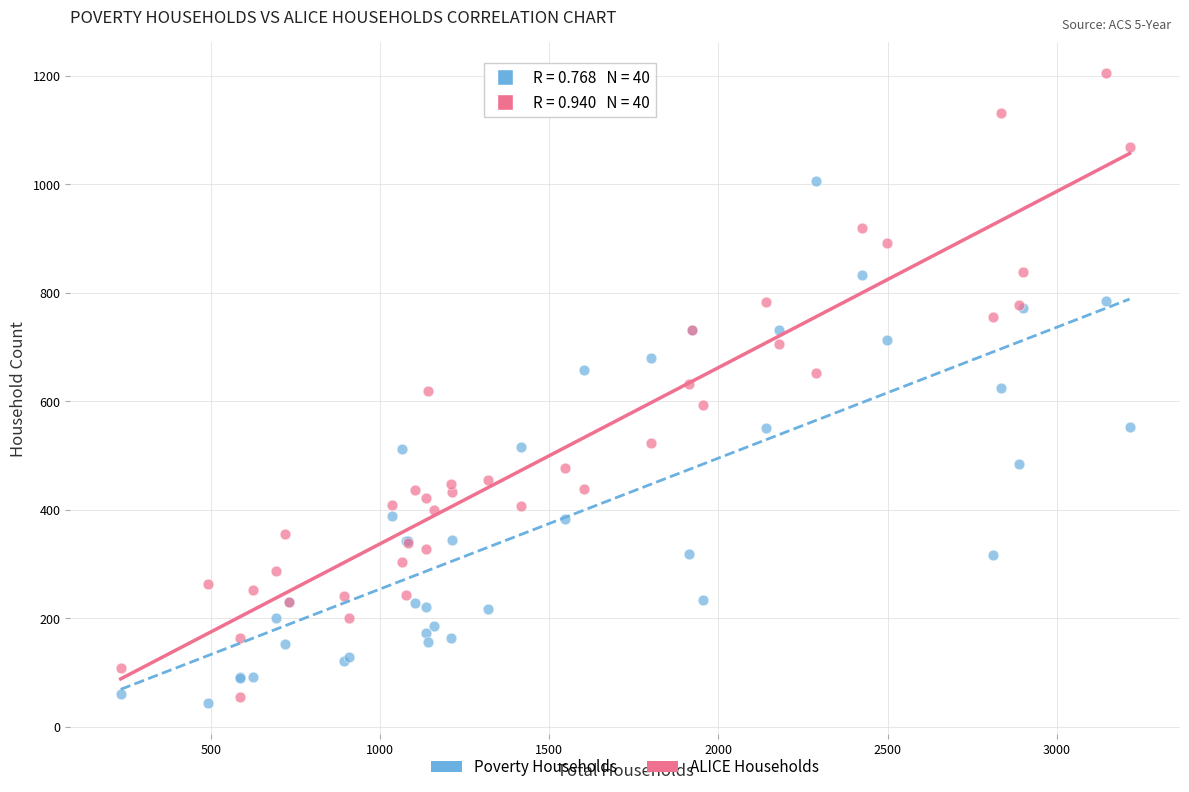

Which series reaches the maximum Y coordinate?

ALICE Households